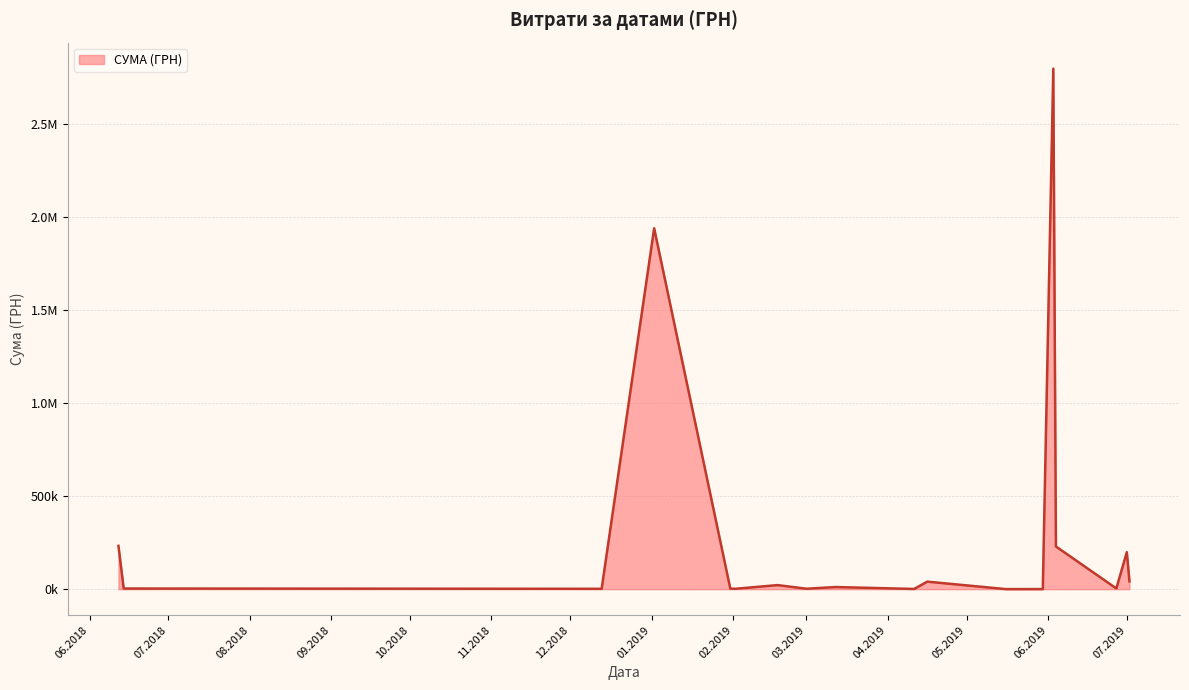

Does the chart have visible grid lines?

Yes